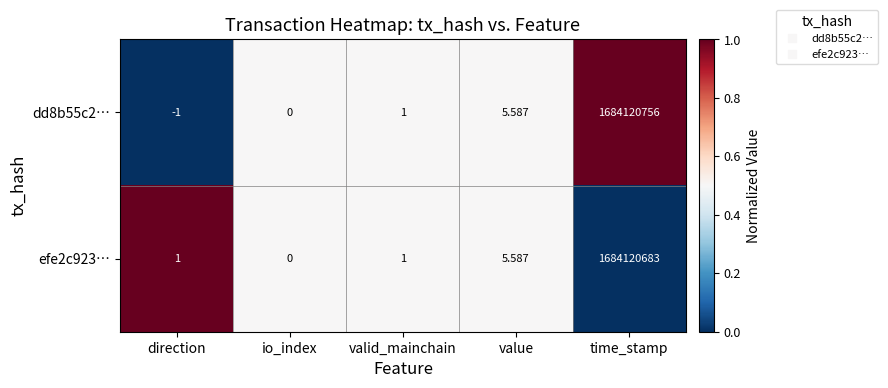

At which category is the sum across all series the highest?

time_stamp